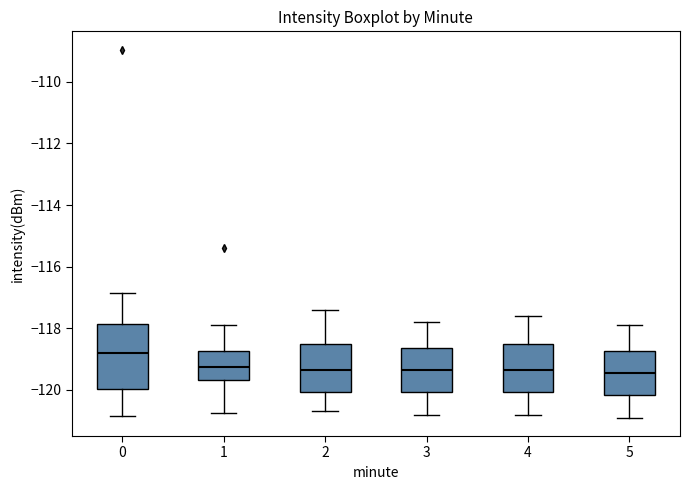

Where does the lower whisker of the box at x = 3 end on the y-axis? The values are not printed on the chart, so give them approximately, as read against the axis.

-120.8